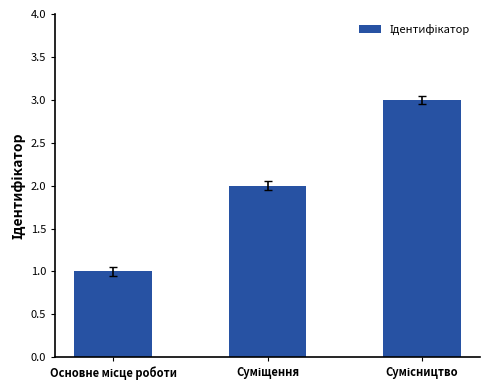

What is the greatest value displayed?

3